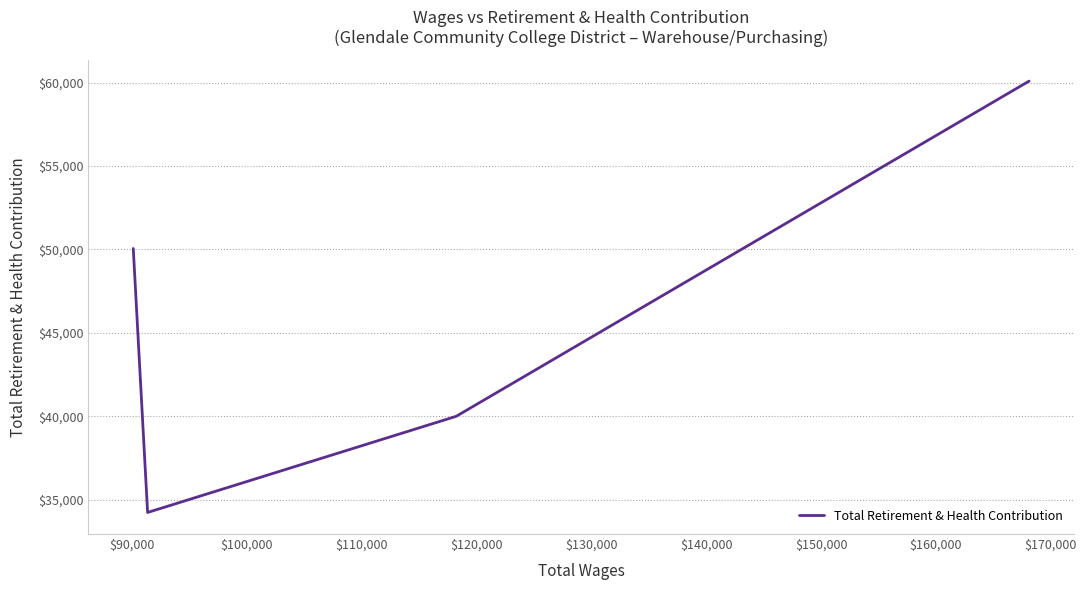

What is the average value?

46096